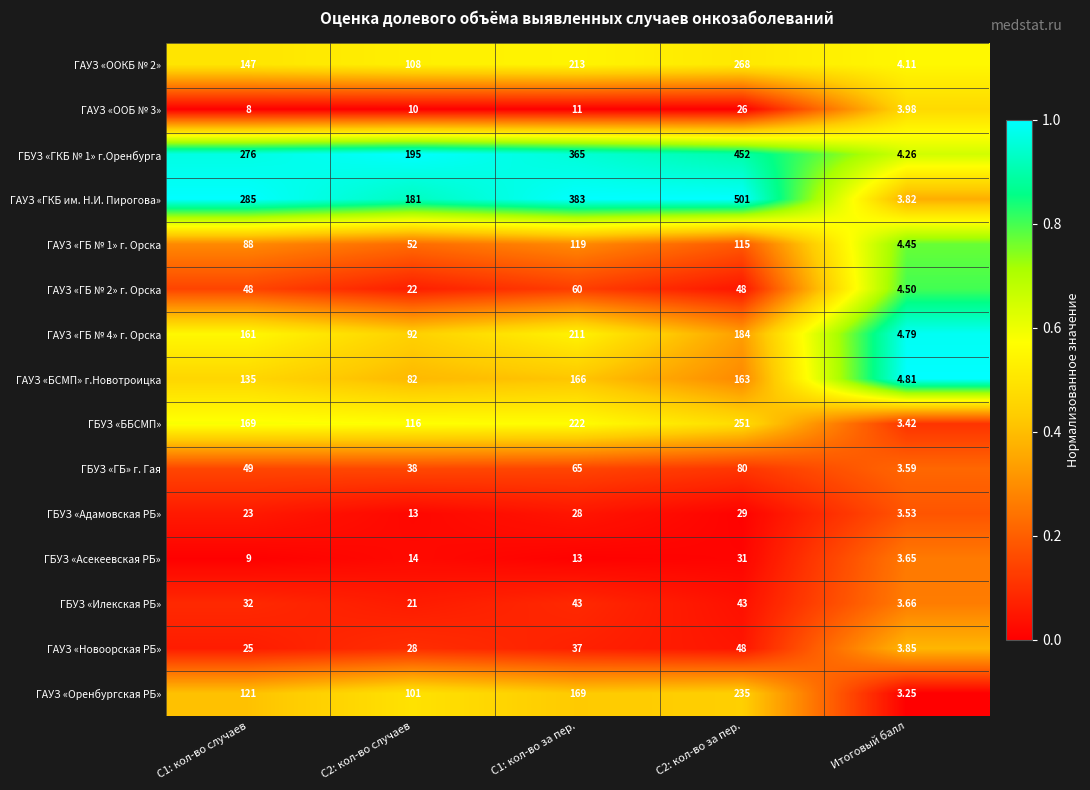

Which series has the largest total across all categories?

ГАУЗ «ГКБ им. Н.И. Пирогова»